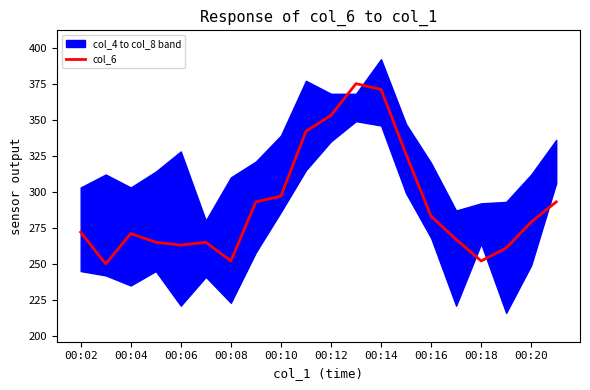

True or false: the data has more than 1 interior local peaks.

True